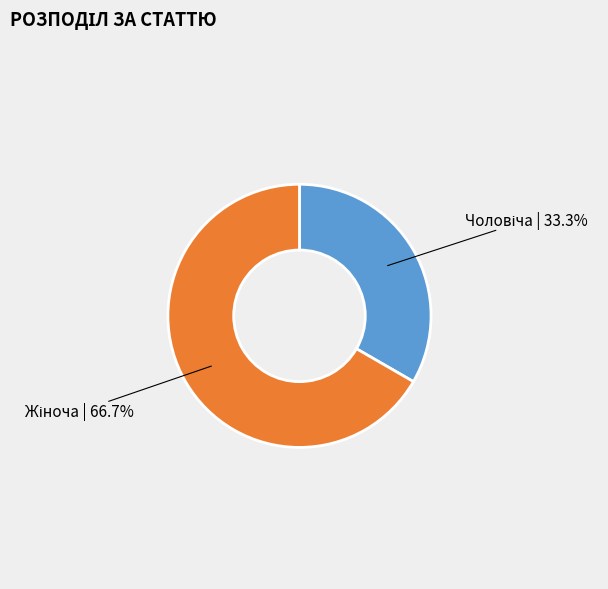

Is there a majority slice in this chart?

Yes